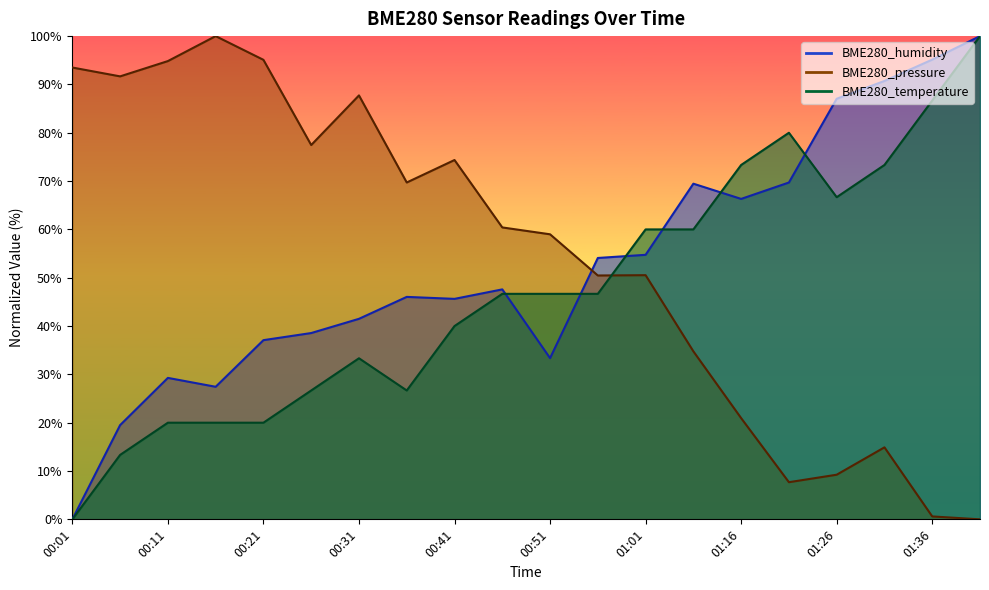

Which series has the widest spread of values?

BME280_humidity